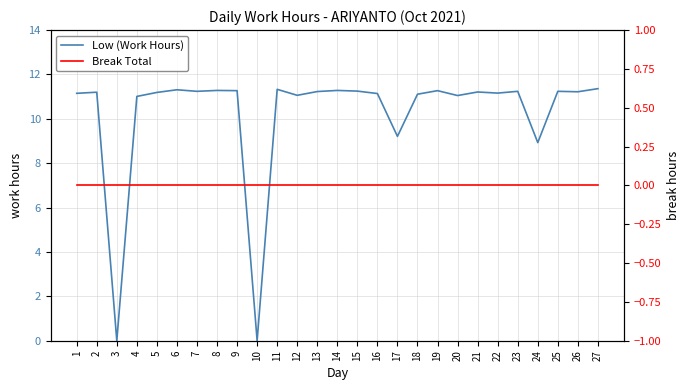

True or false: Low (Work Hours) has more than 2 points higher than both neighbors.

True